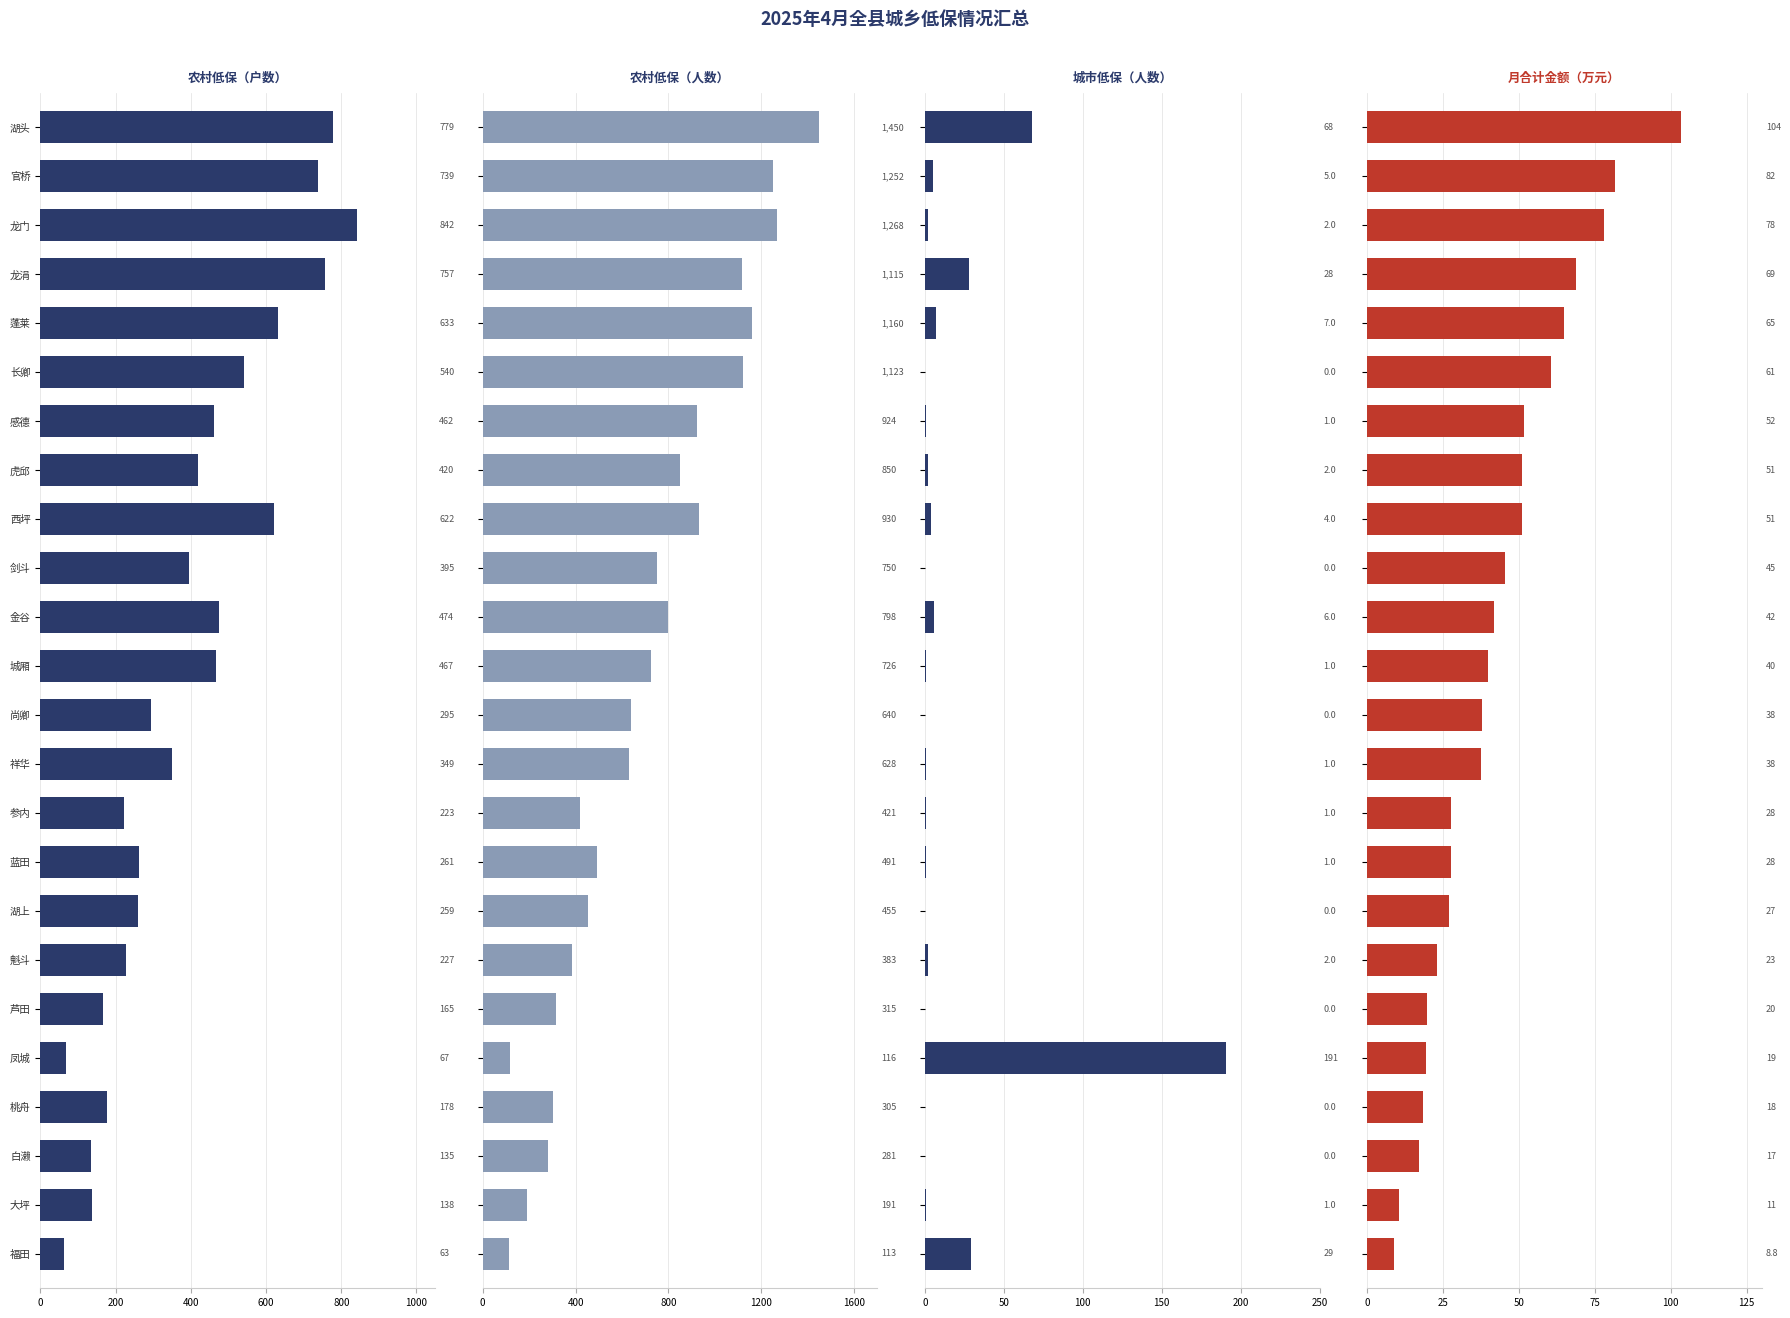

What are all the series names shown in the legend?

农村低保（户数）, 农村低保（人数）, 城市低保（人数）, 月合计金额（万元）